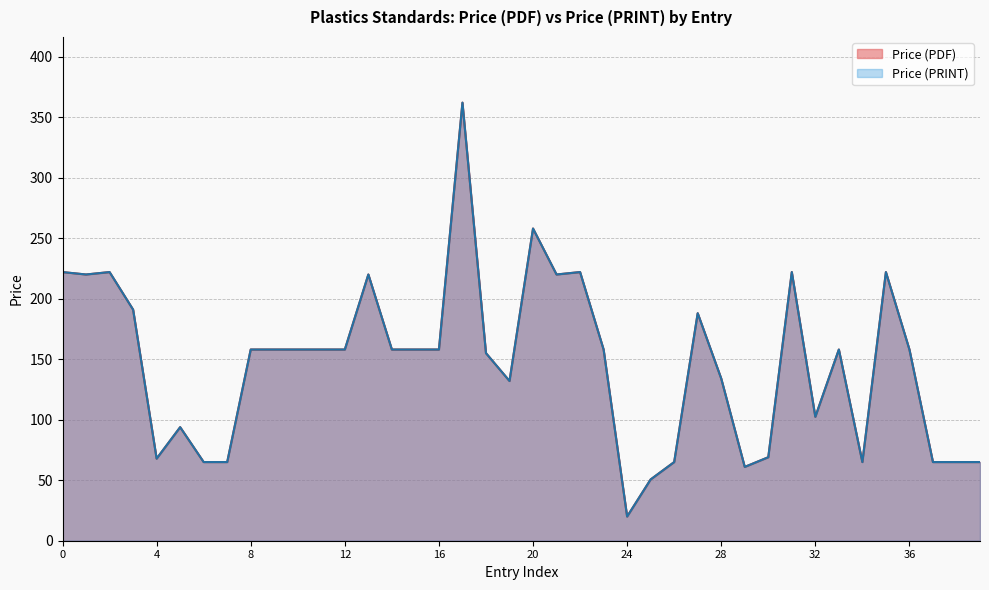

What is the lowest value of the Price (PDF) series?

20.0